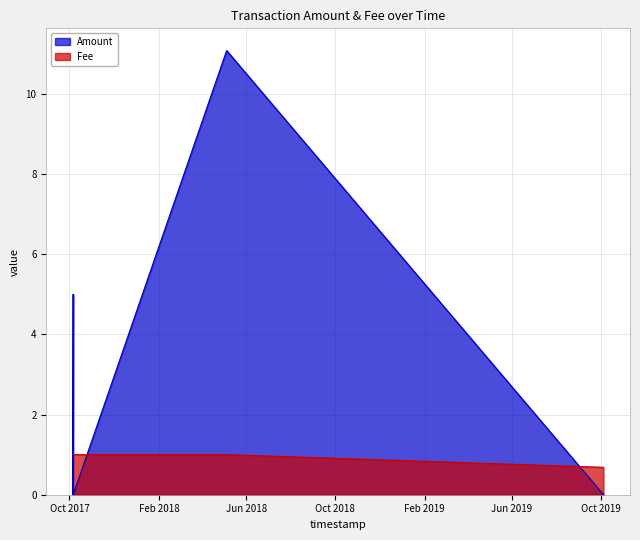

What is the label of the 1st point from the right?

2019-10-04 14:30:44